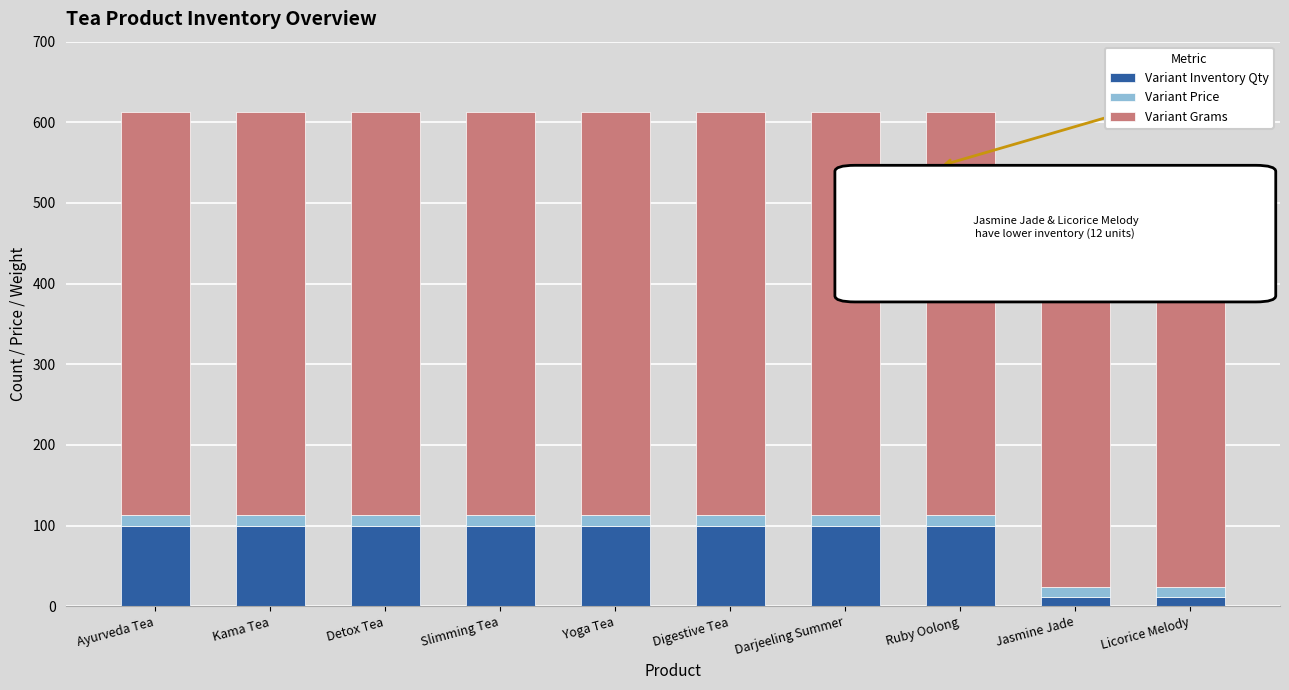

True or false: Variant Inventory Qty has a value of 44 at Digestive Tea.

False